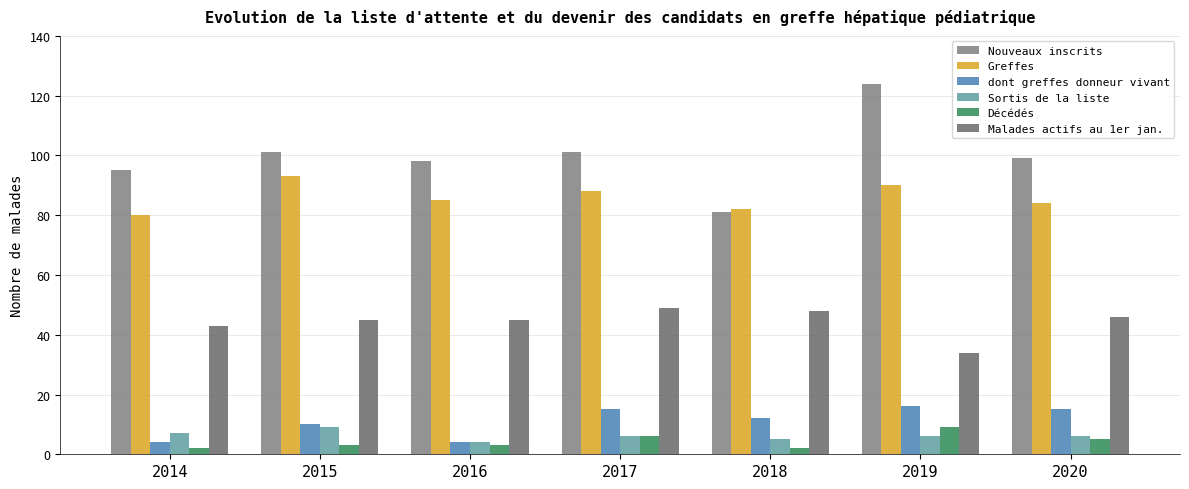

Does the chart contain any negative values?

No